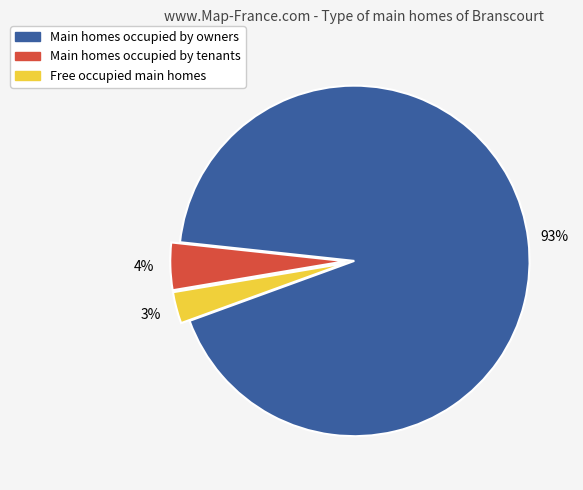

To the nearest percent, what is the average slice percentage?

33%